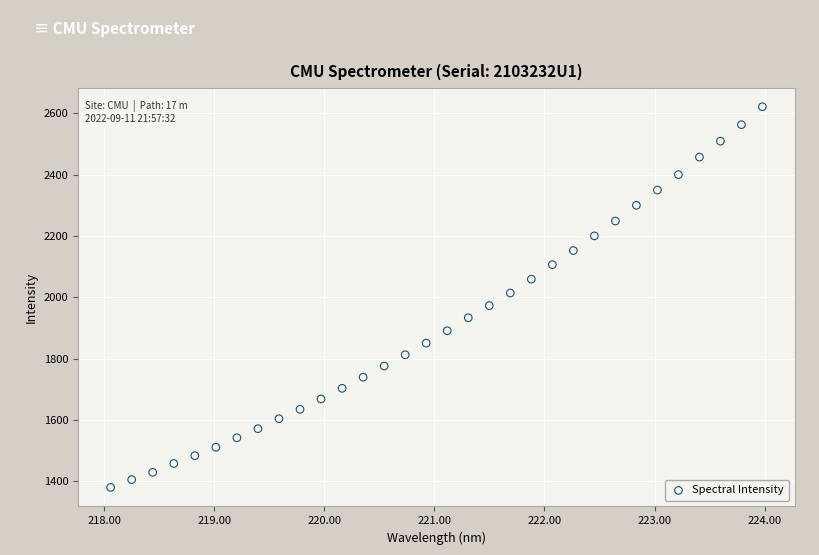

What is the range of X values (max minus min)?

5.9